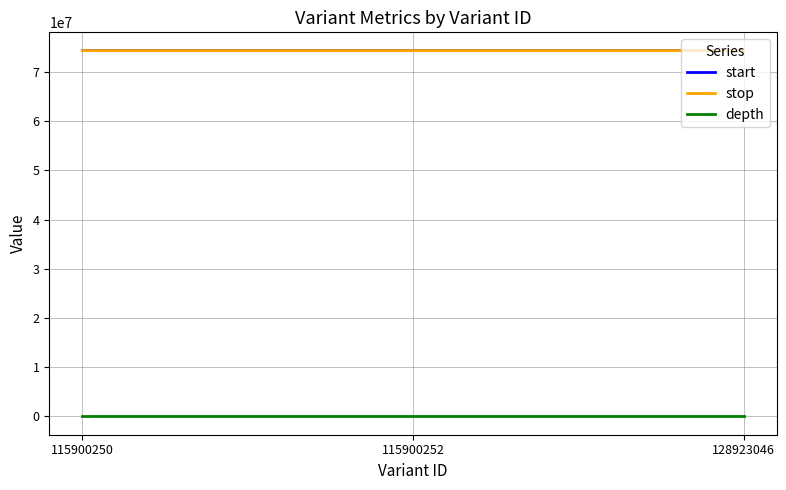

What is the greatest value displayed?

74314377